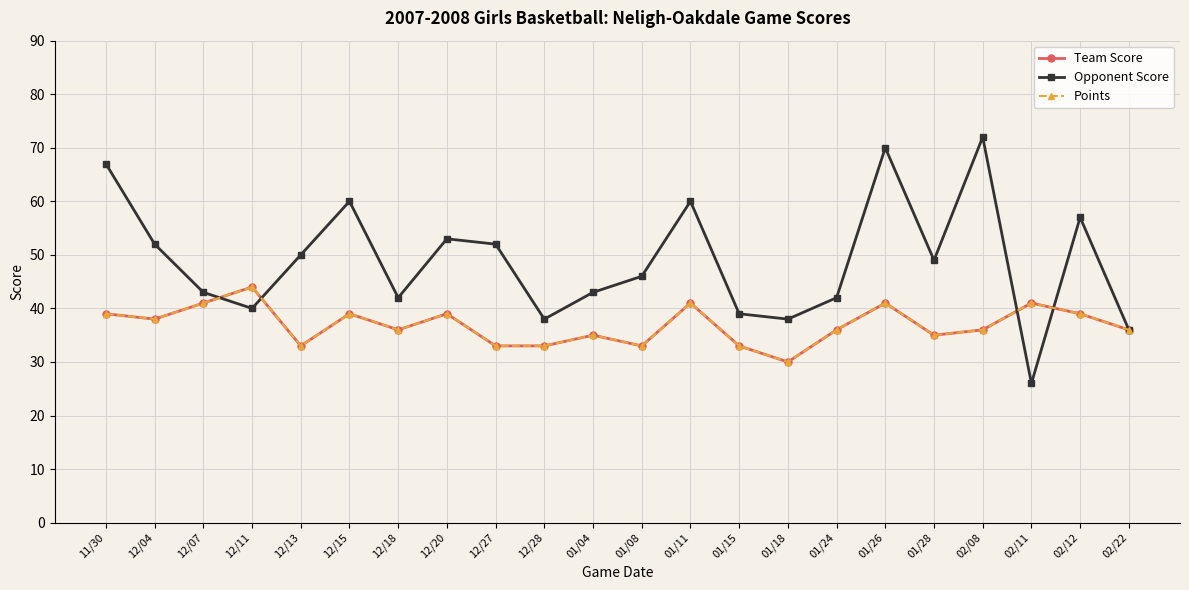

Does the chart have visible grid lines?

Yes